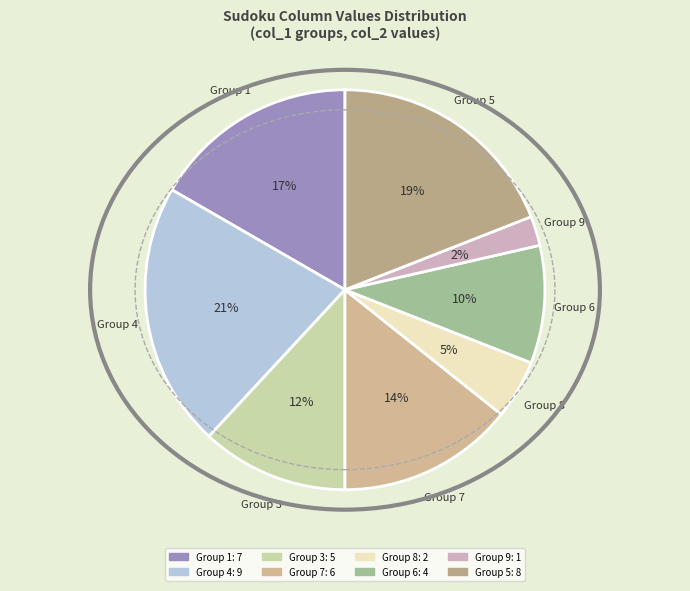

How many segments does this pie chart have?

8